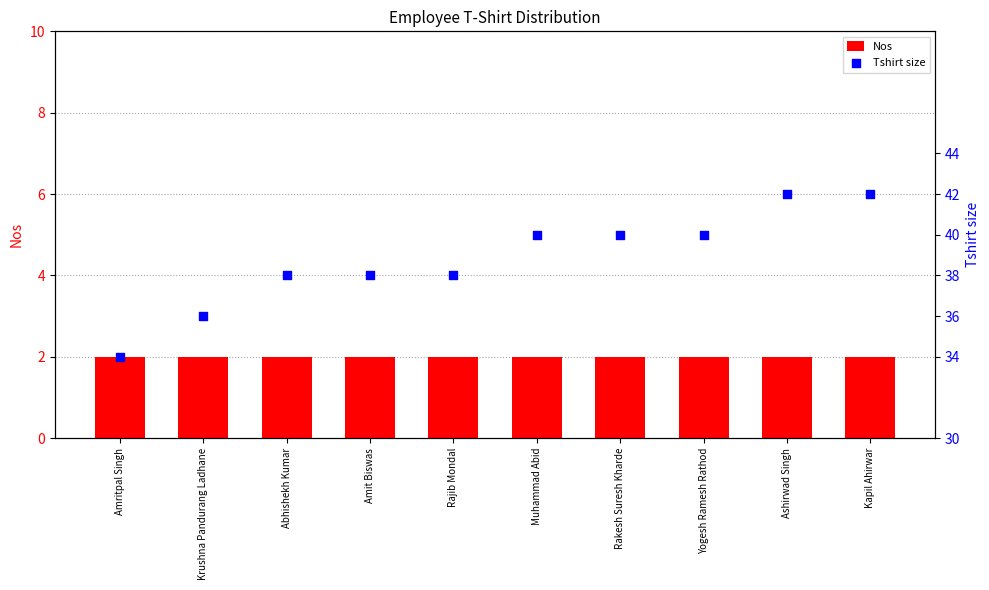

Which series reaches the minimum Y coordinate?

Nos